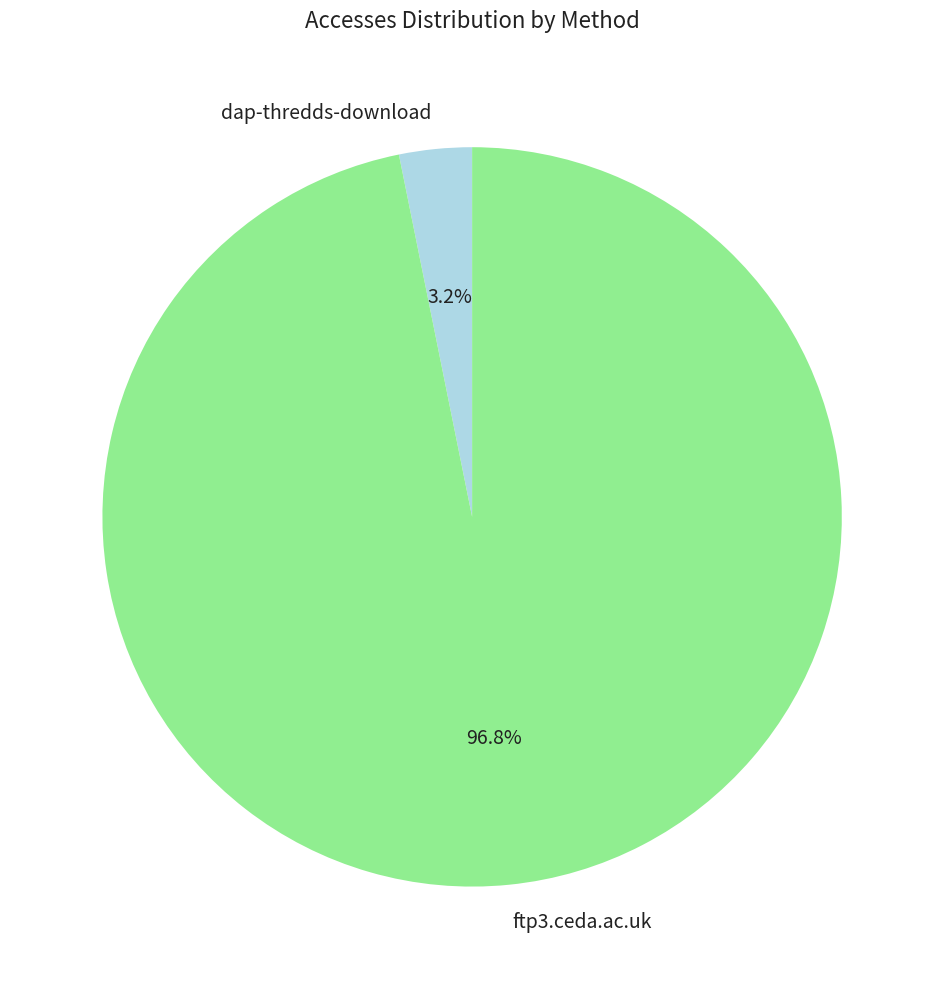

What percentage is the ftp3.ceda.ac.uk slice, to the nearest percent?

97%